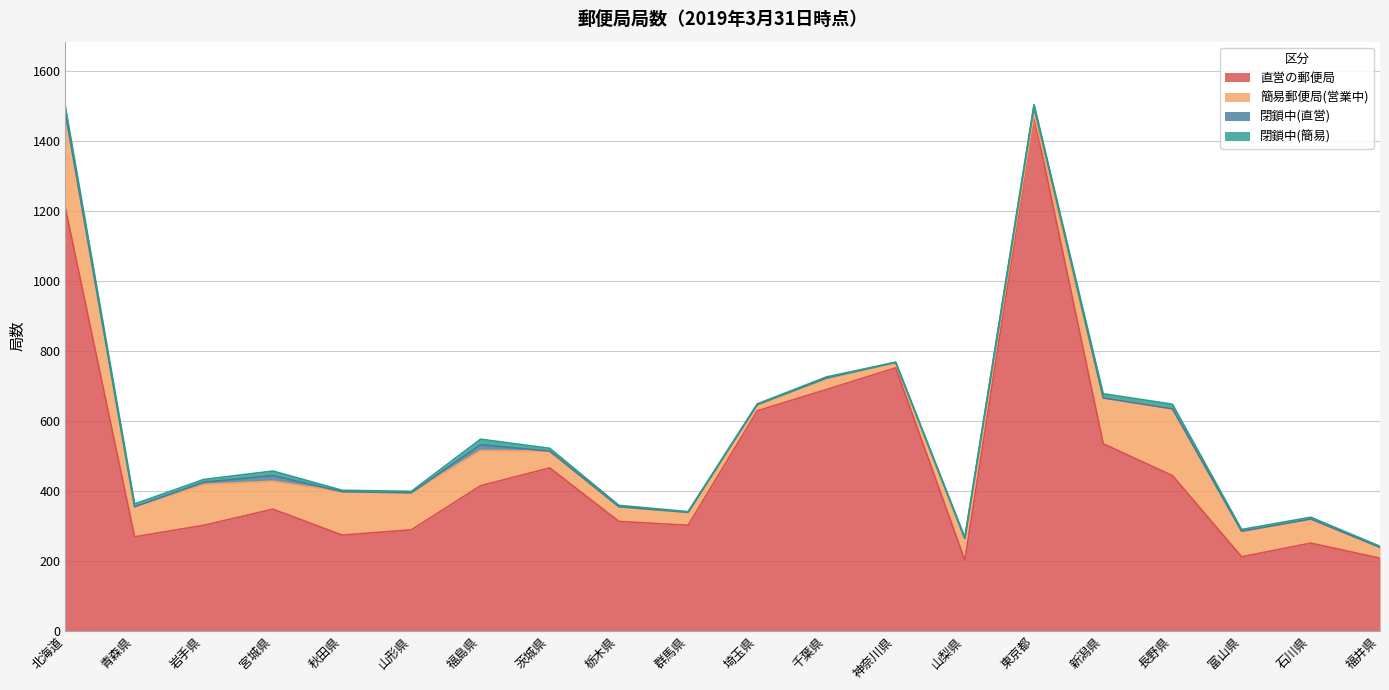

Is it true that 簡易郵便局(営業中) equals 26 at 山梨県?

False